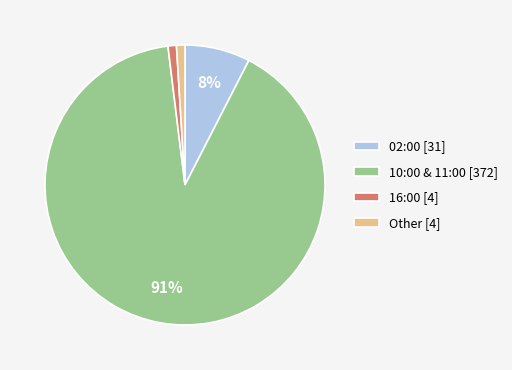

To the nearest percent, what is the difference between the 02:00 [31] and 16:00 [4] slice percentages?

7%